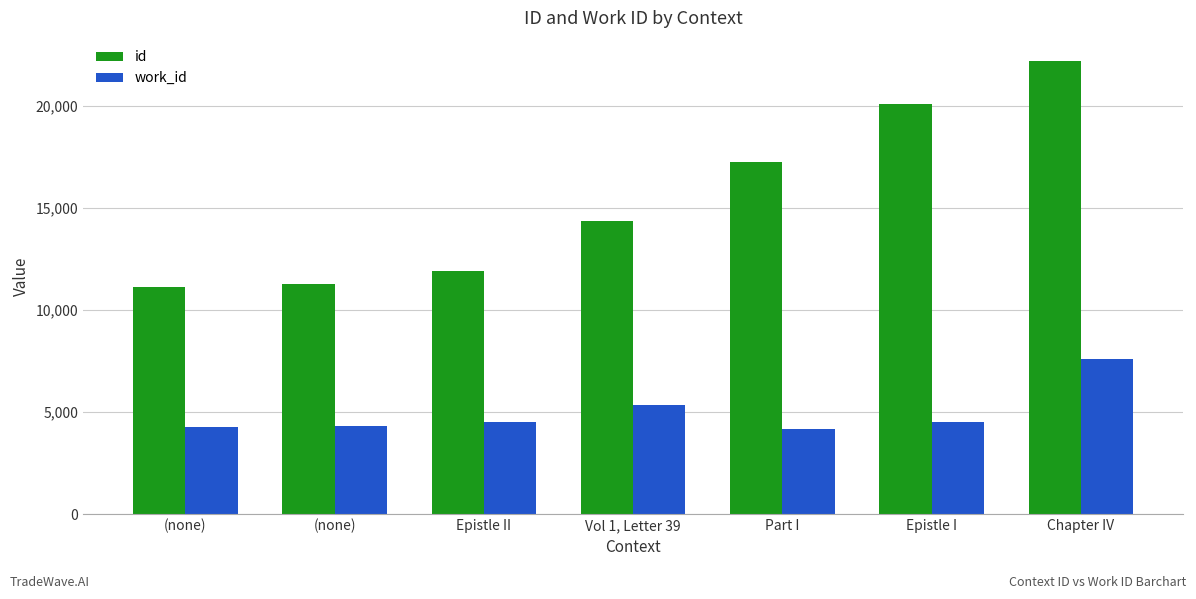

List the labels in order of work_id value, smallest first.

Part I, (none), (none), Epistle II, Epistle I, Vol 1, Letter 39, Chapter IV